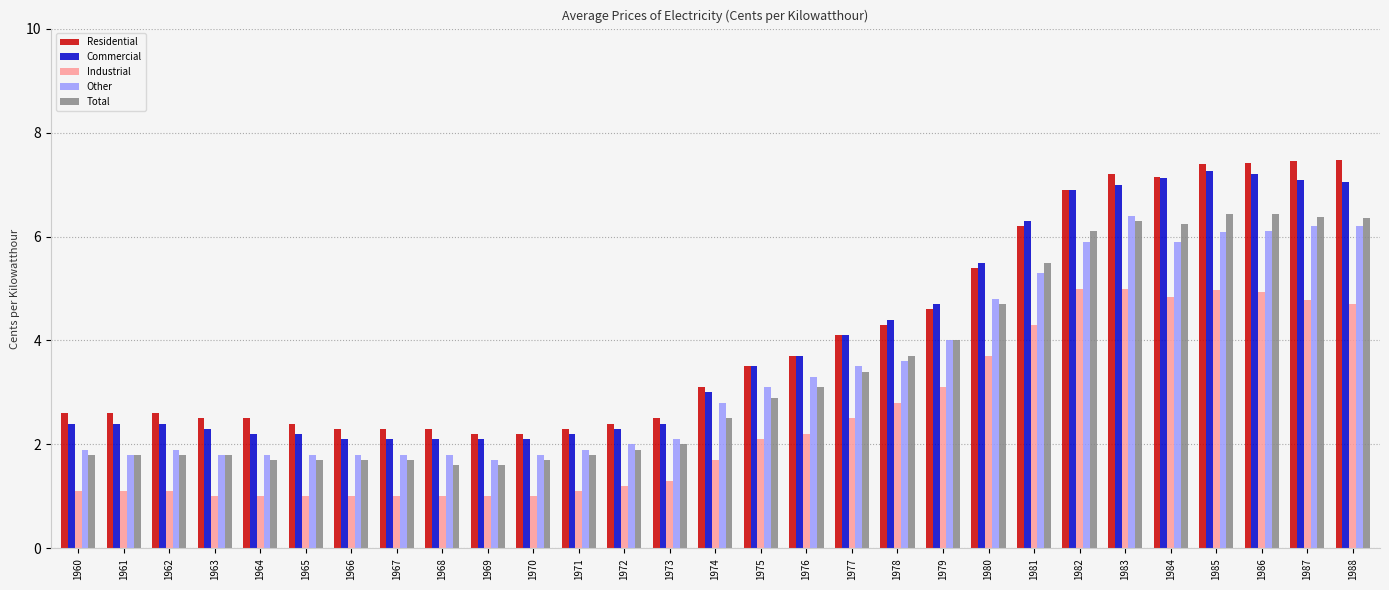

Read the Residential value at 1968.

2.3